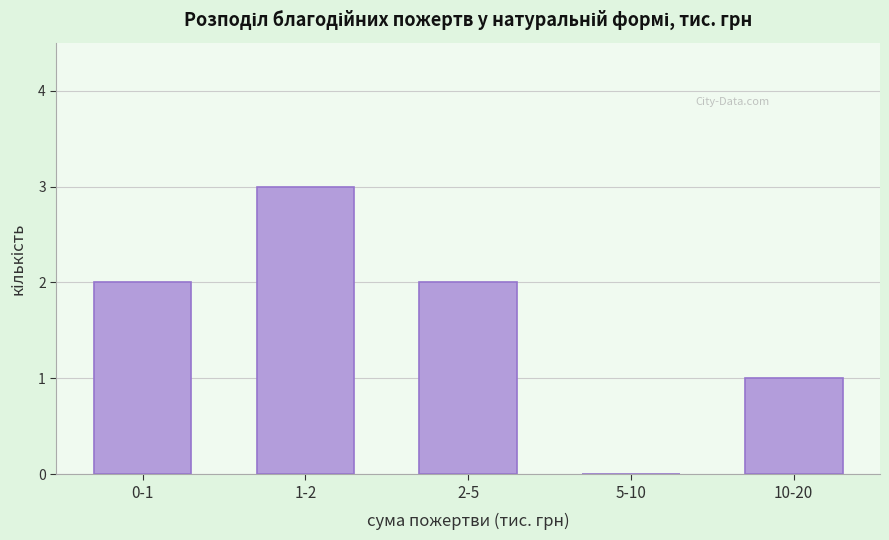

Reading left to right, what are all the values shown in this chart?

0-1=2	1-2=3	2-5=2	5-10=0	10-20=1